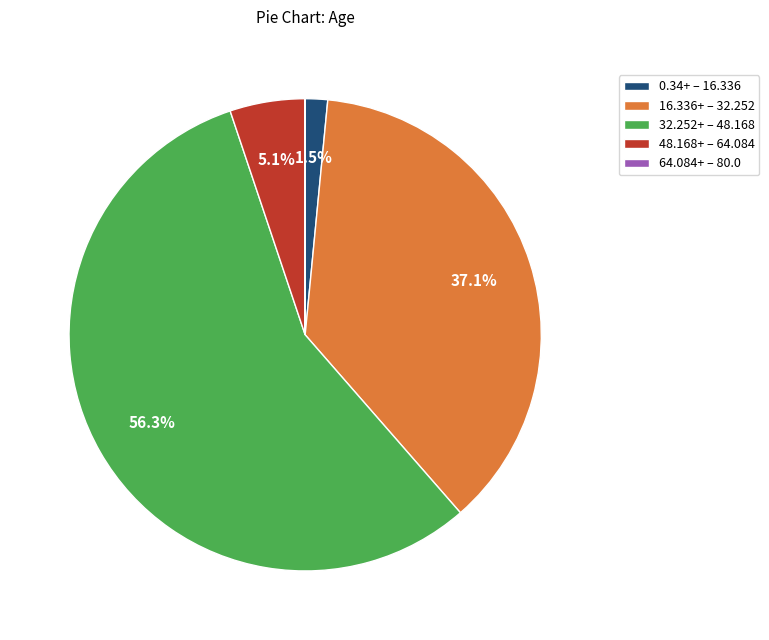

What is the ratio of the value at 16.336+ – 32.252 to the value at 32.252+ – 48.168?

0.7